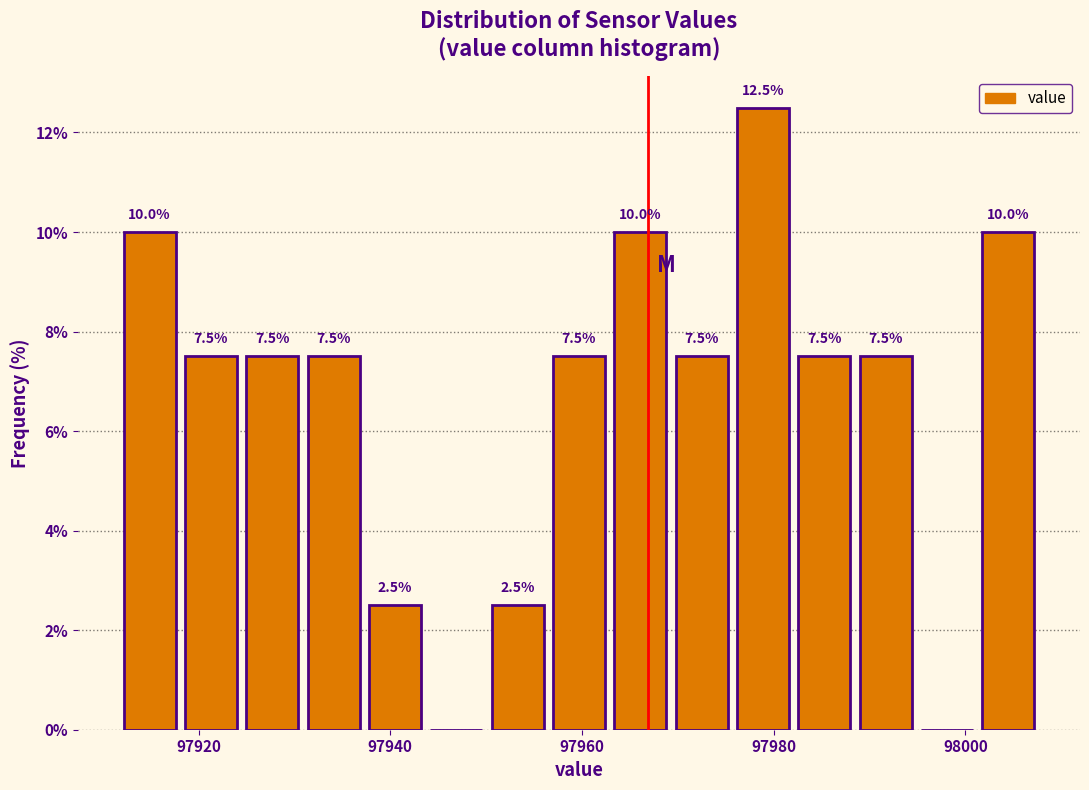

Around what value on the x-axis is the tallest bar? Give the approximate position of its centre, as read against the axis.

97978